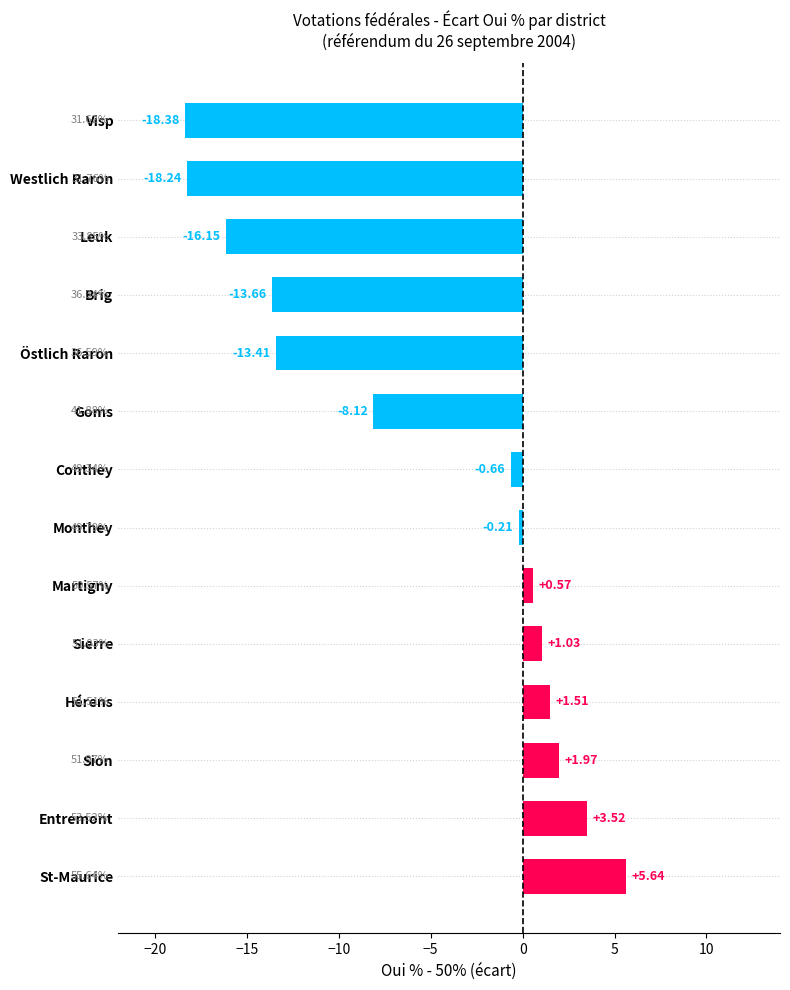

Rank the categories by value from highest to lowest.

St-Maurice, Entremont, Sion, Hérens, Sierre, Martigny, Monthey, Conthey, Goms, Östlich Raron, Brig, Leuk, Westlich Raron, Visp